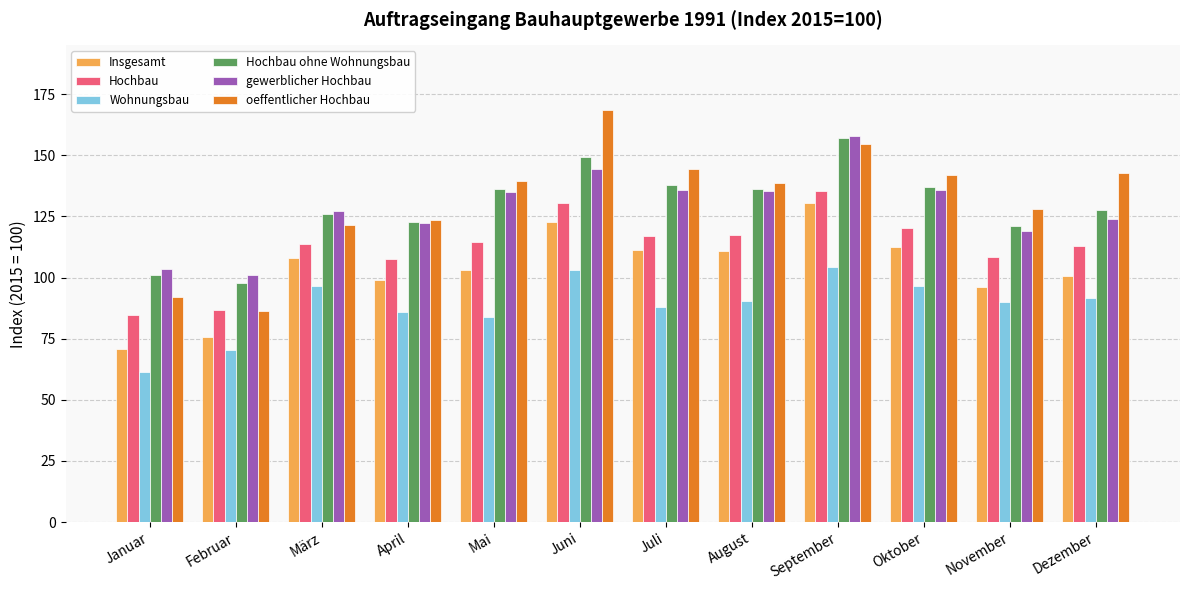

Which label corresponds to the smallest value in the chart?

Januar